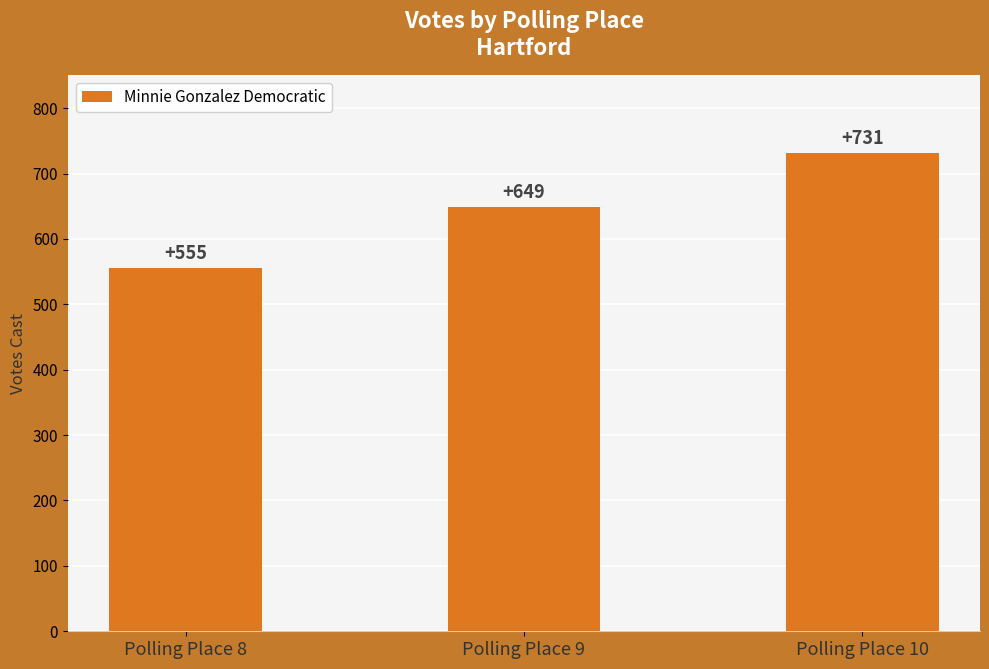

At which category does the chart reach its minimum across all series?

Polling Place 8